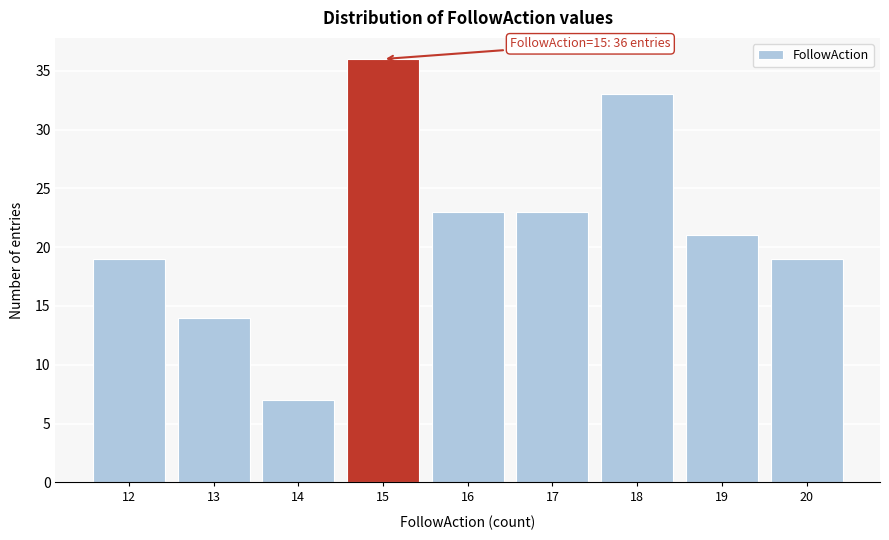

Reading right to left, transcribe all the data shown in this chart.

19	21	33	23	23	36	7	14	19